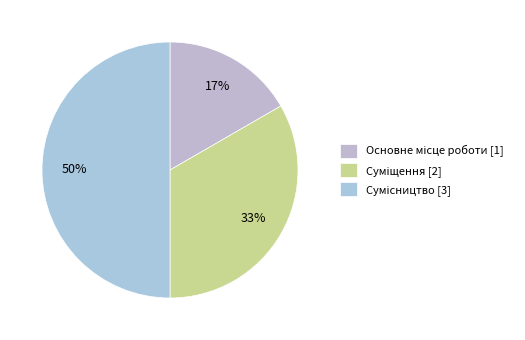

What is the ratio of the value at Суміщення to the value at Сумісництво?

0.7